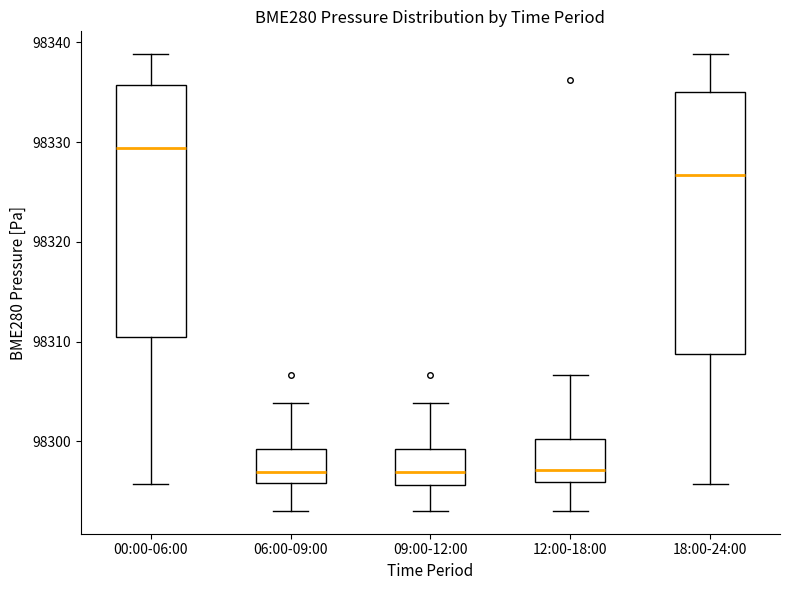

Reading left to right, read every box against the y-axis: the position of its median line, the range the box covers, and the ends of its whiskers. The values are not printed on the chart, so give them approximately, as read against the axis.

00:00-06:00: median 98329, box 98310 to 98336, whiskers 98296 to 98339
06:00-09:00: median 98297, box 98296 to 98299, whiskers 98293 to 98304
09:00-12:00: median 98297, box 98296 to 98299, whiskers 98293 to 98304
12:00-18:00: median 98297, box 98296 to 98300, whiskers 98293 to 98307
18:00-24:00: median 98327, box 98309 to 98335, whiskers 98296 to 98339